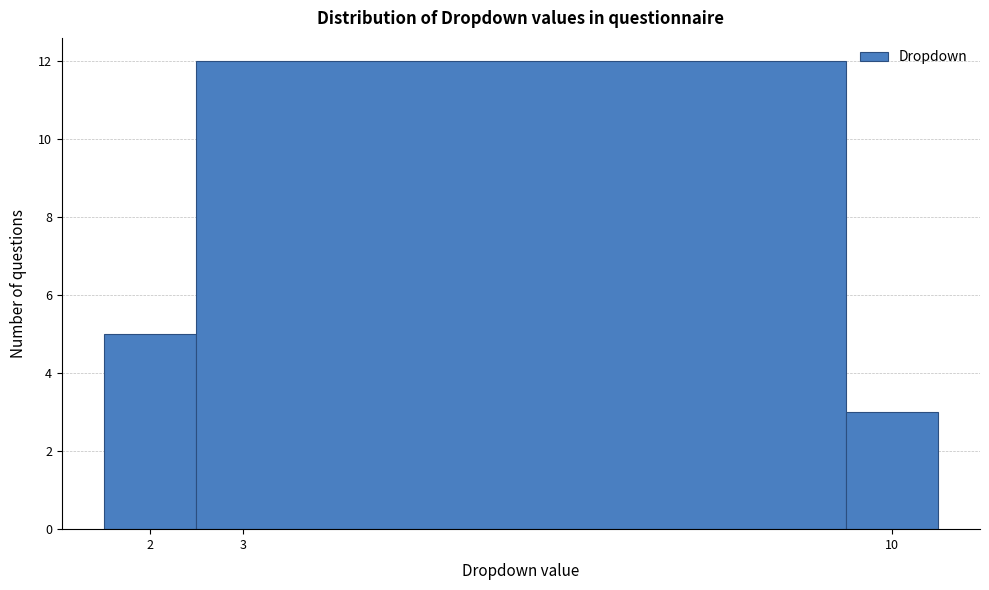

Over which range of the x-axis is the bar tallest?

2.5 to 9.5